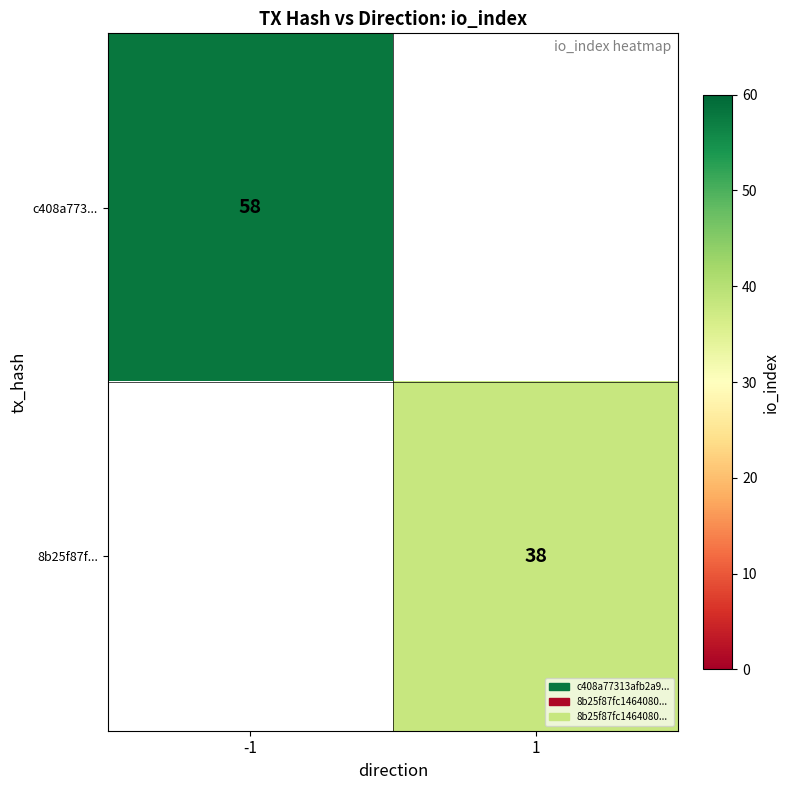

At how many categories does at least one series exceed 17?

2